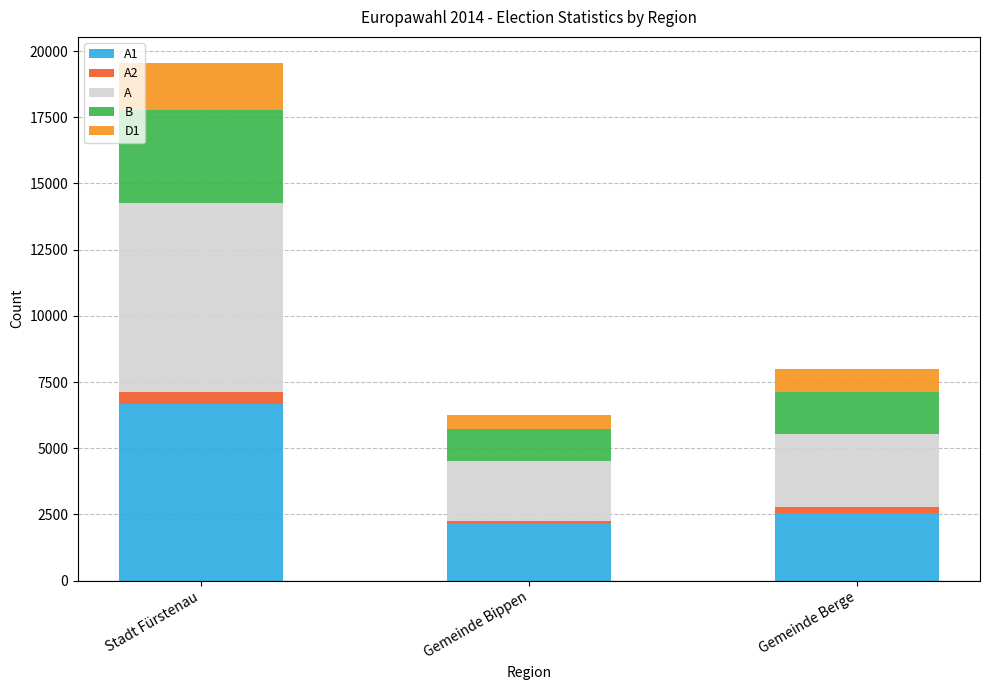

At which category is the sum across all series the highest?

Stadt Fürstenau